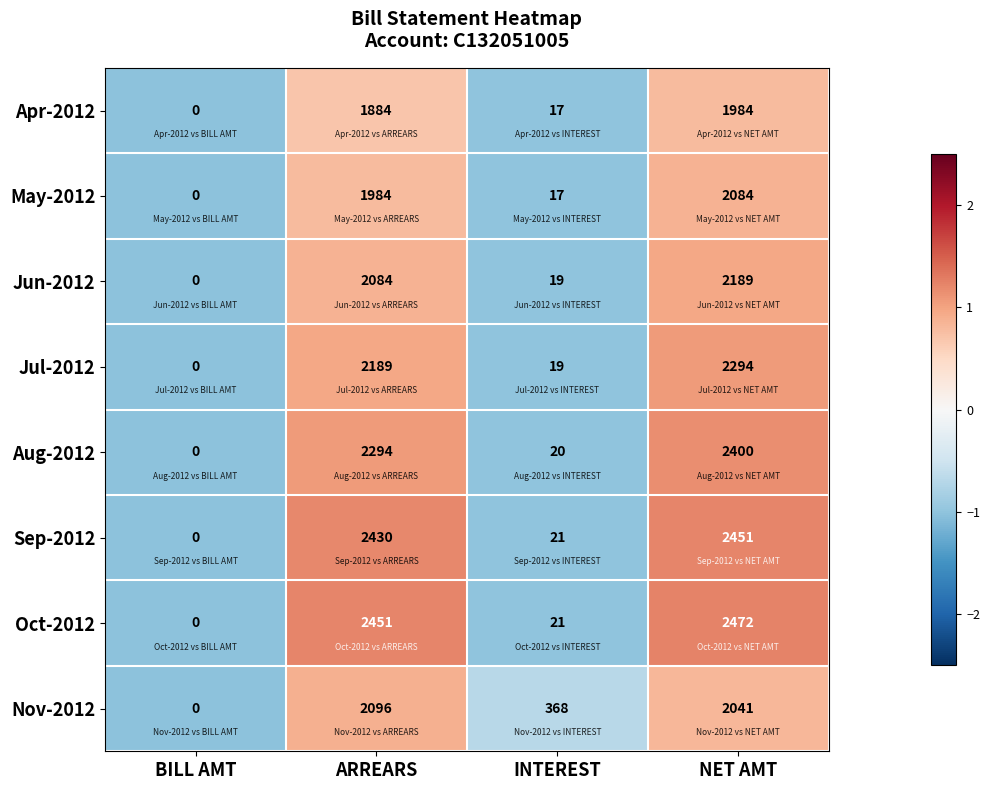

Is it true that May-2012 equals 17 at INTEREST?

True